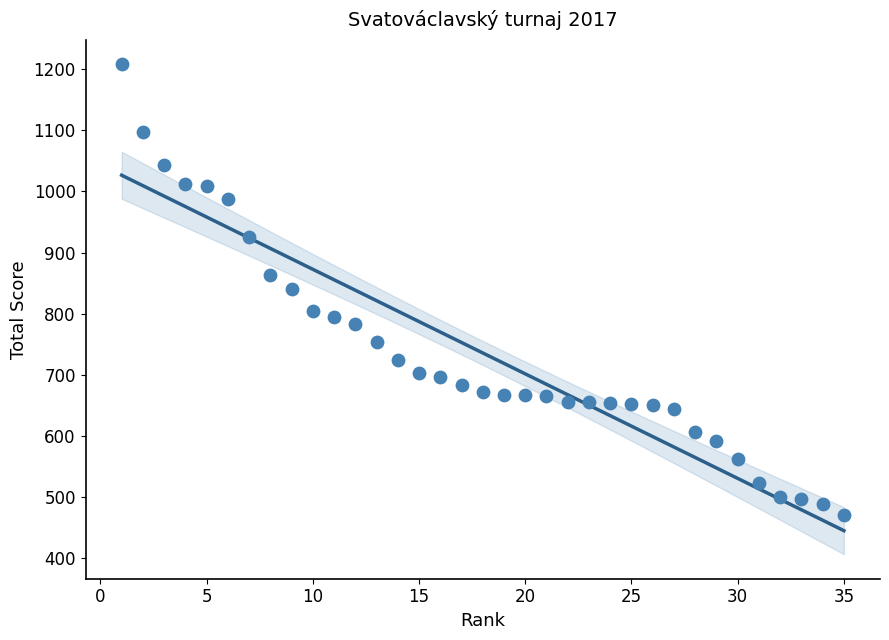

What is the range of X values (max minus min)?

34.0